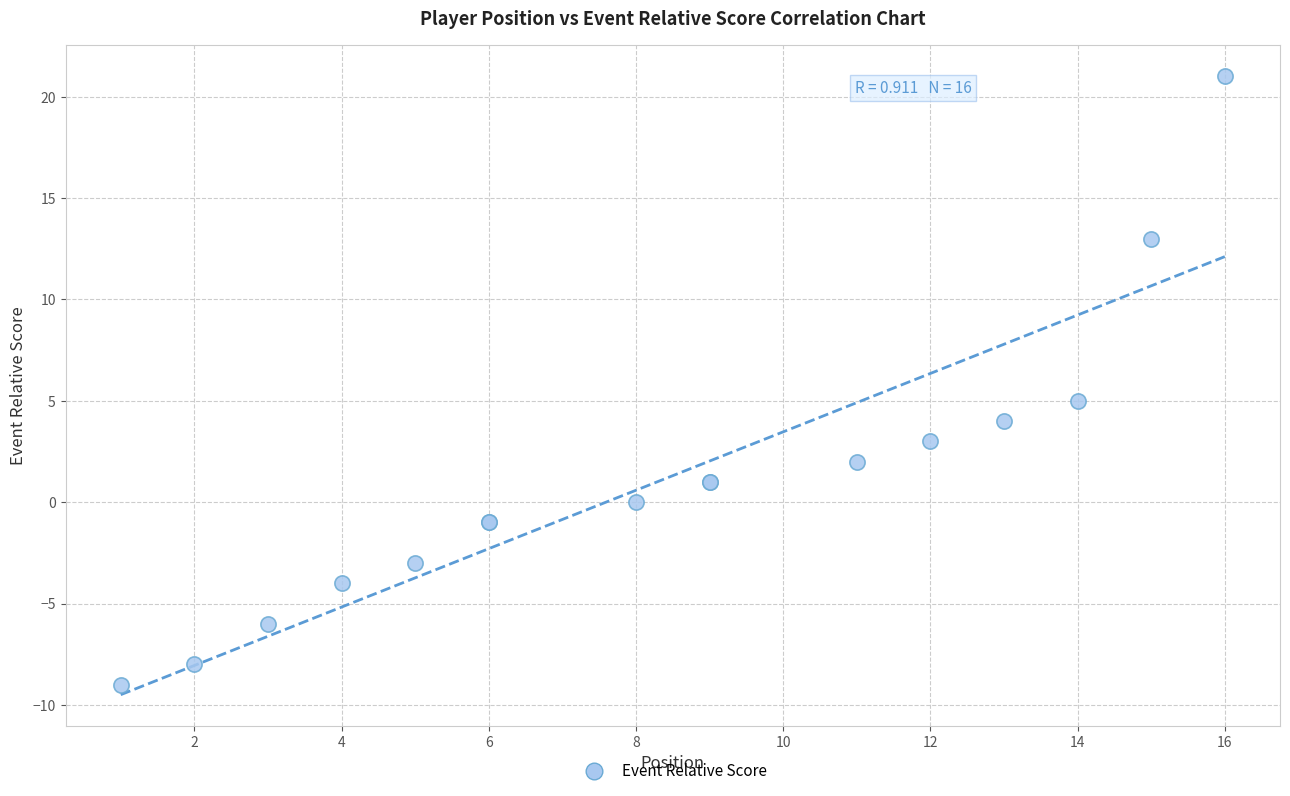

What Y value in the scatter plot is closest to 6?

5